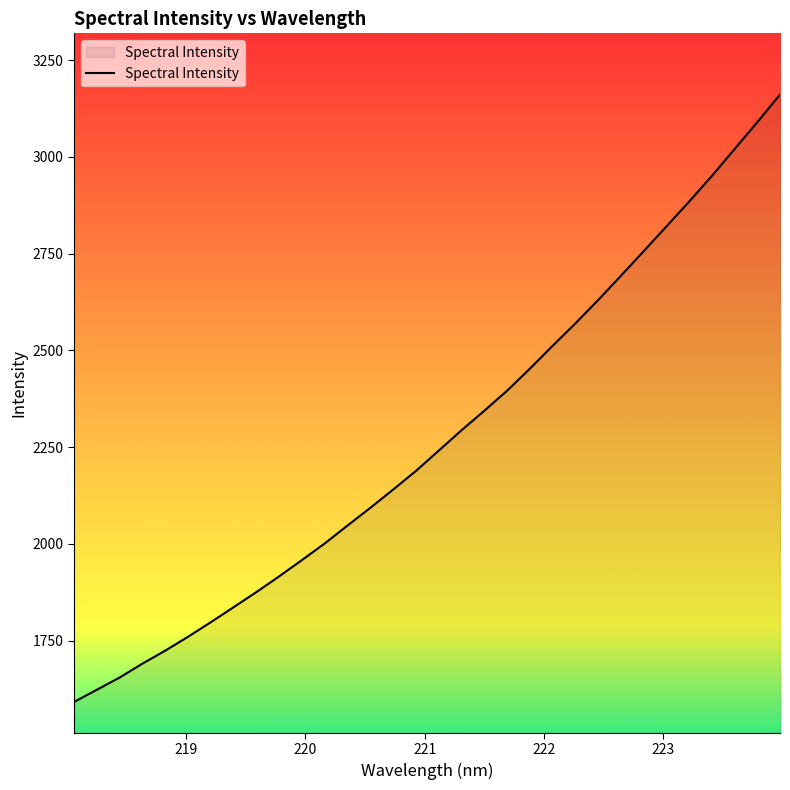

What is the difference between the maximum and minimum values?

1569.7